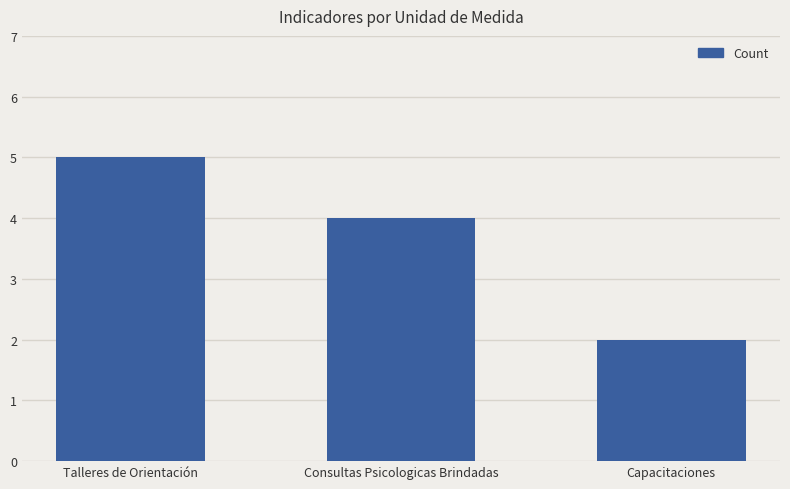

Count the values in the range 2 to 5.

3